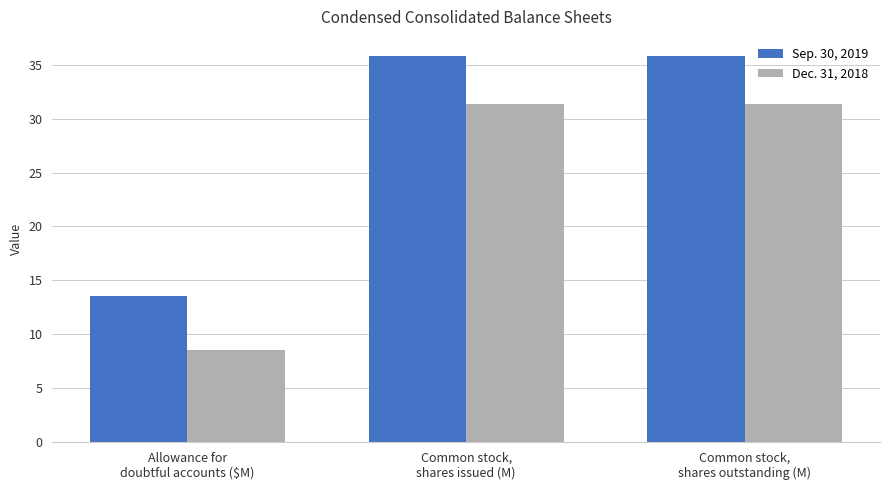

How many groups of bars are there?

3